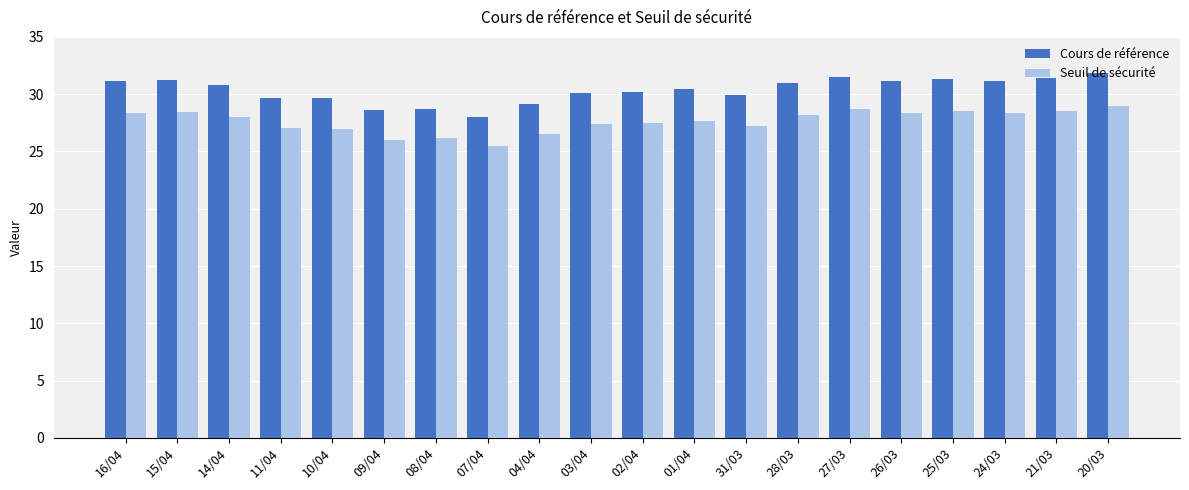

Which series has the largest total across all categories?

Cours de référence